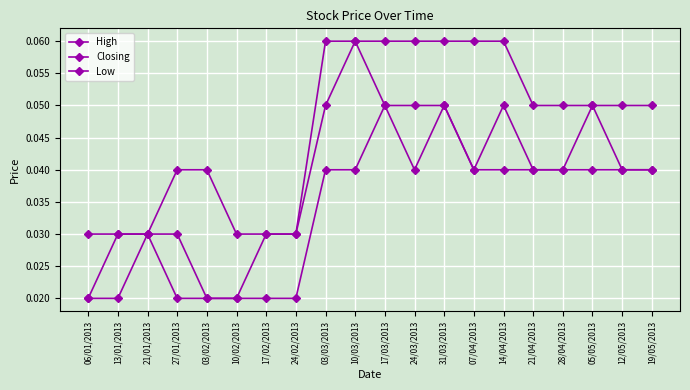

Rank the series by their average value, from lowest to highest.

Low, Closing, High